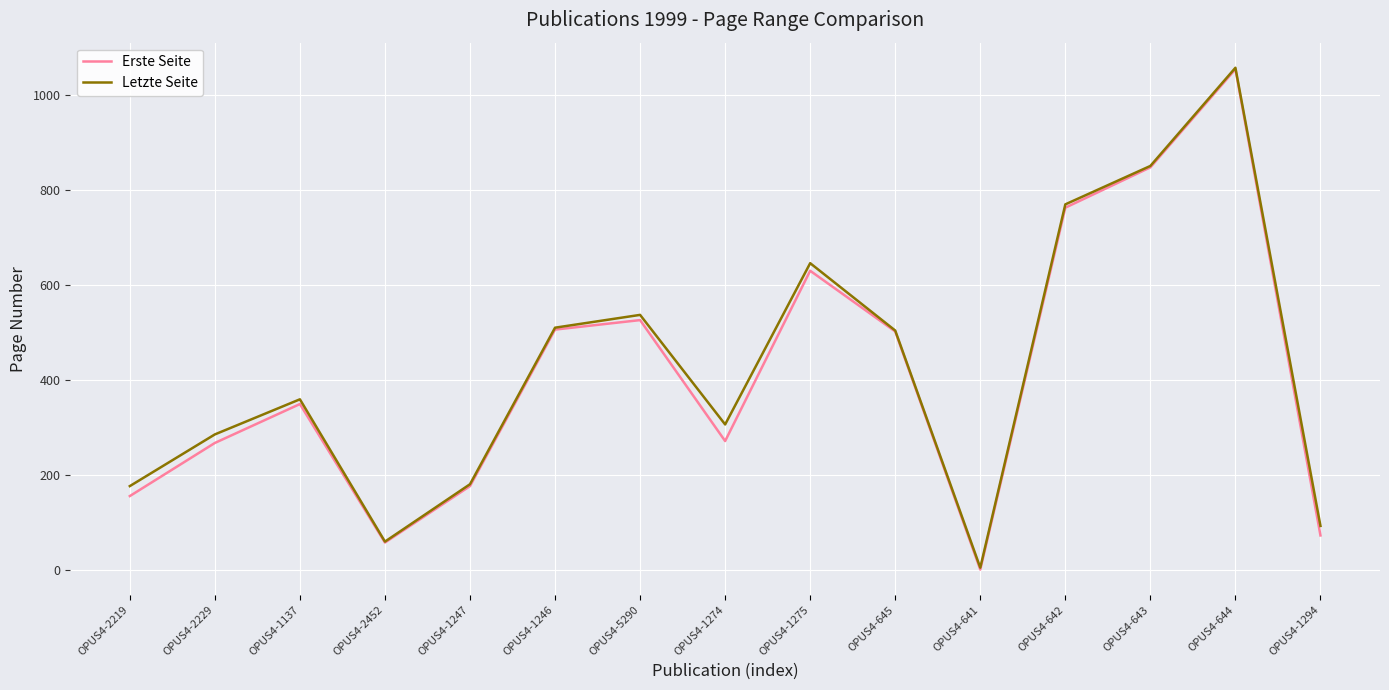

Which series changed the most between OPUS4-1275 and OPUS4-642?

Erste Seite